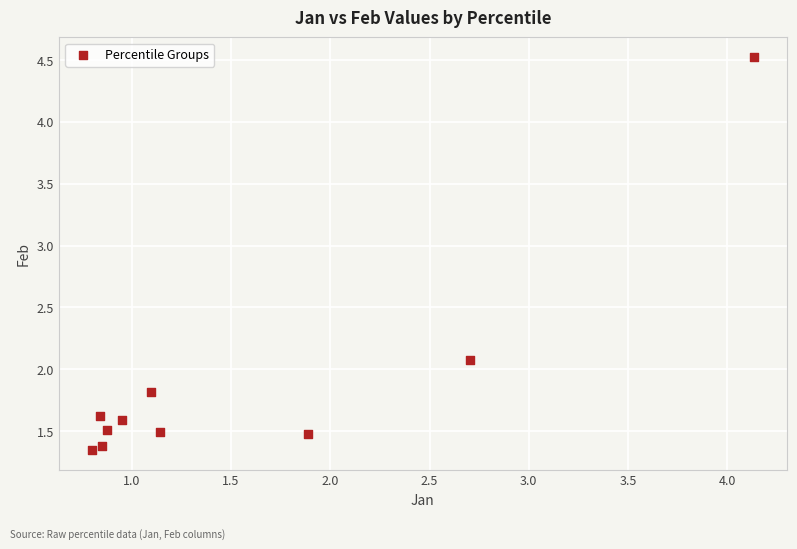

What is the average Y value?

1.9